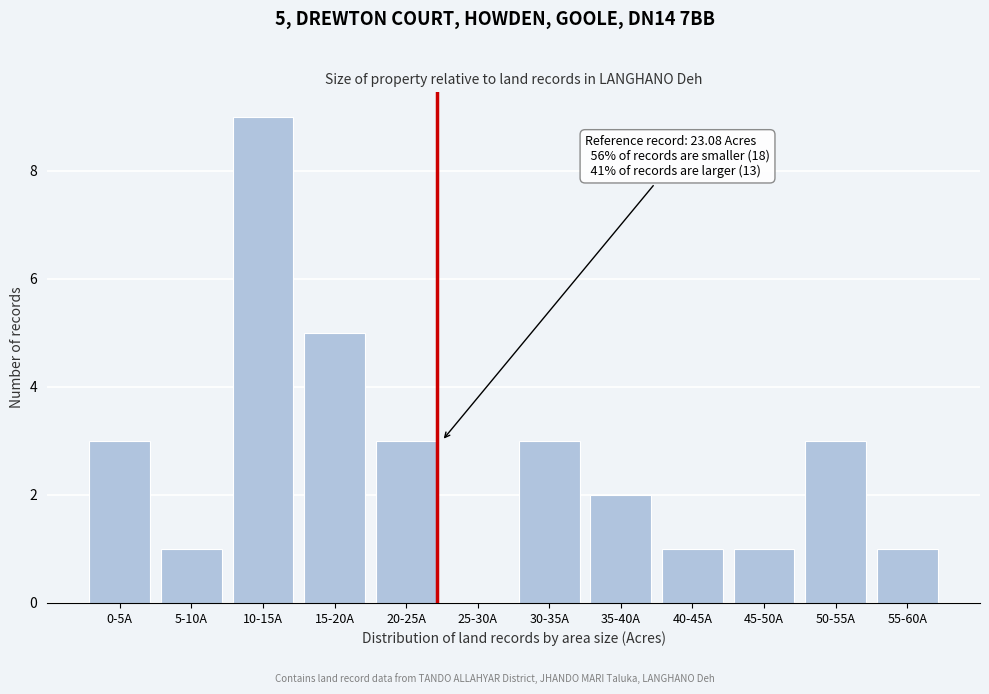

Reading left to right, list all the values displayed in this chart.

0-5A=3	5-10A=1	10-15A=9	15-20A=5	20-25A=3	25-30A=0	30-35A=3	35-40A=2	40-45A=1	45-50A=1	50-55A=3	55-60A=1